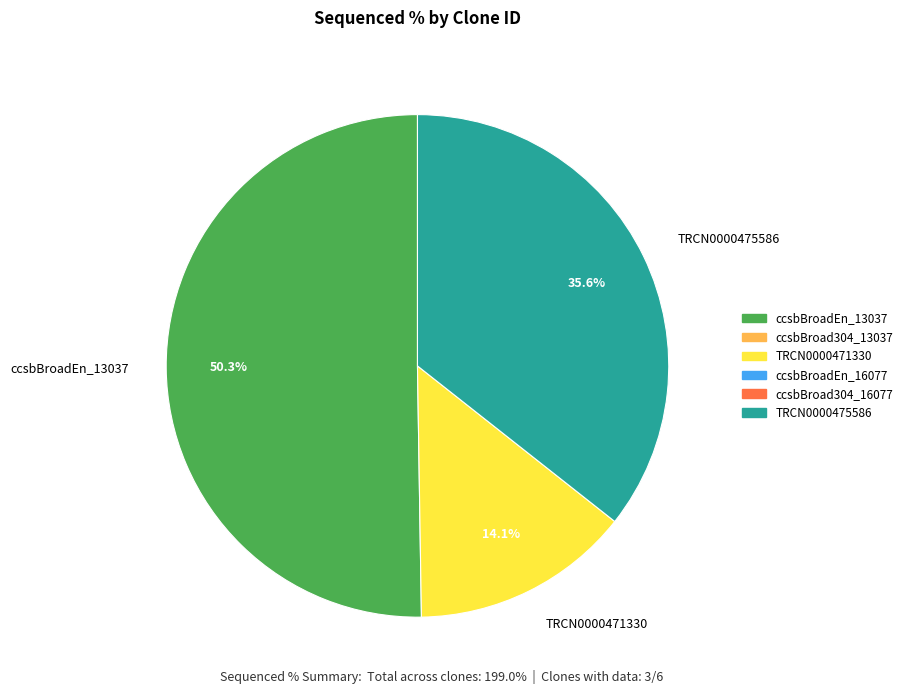

Is it true that ccsbBroadEn_13037 is 63% of the pie?

False